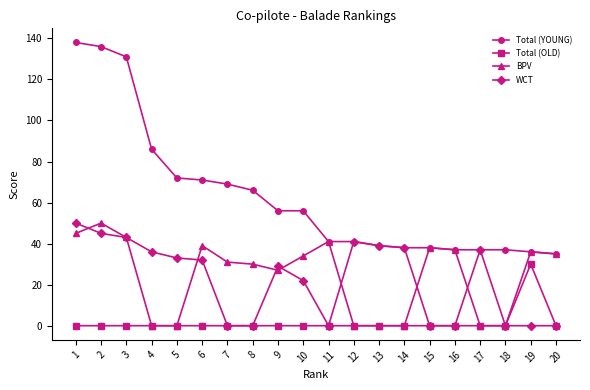

What are all the series names shown in the legend?

Total (YOUNG), Total (OLD), BPV, WCT